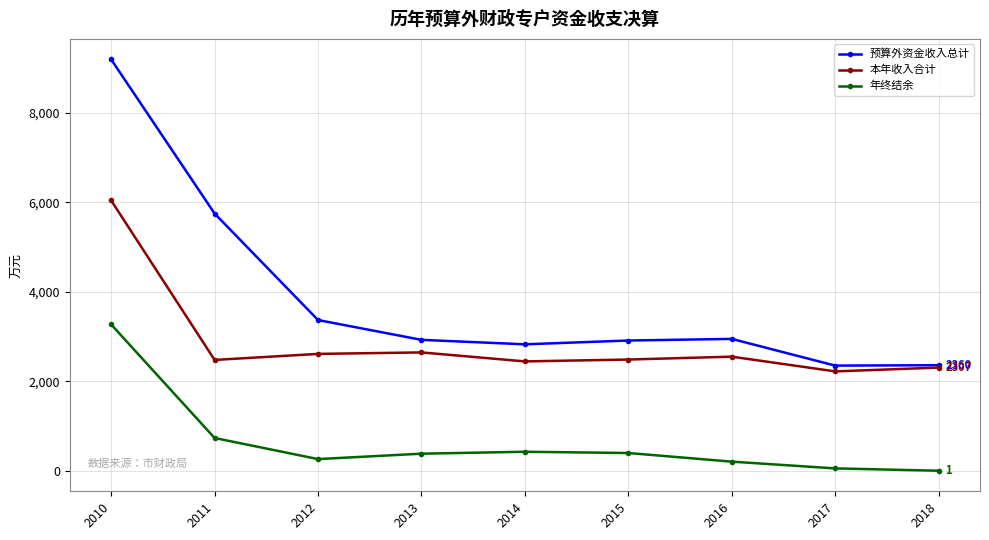

What are all the series names shown in the legend?

预算外资金收入总计, 本年收入合计, 年终结余